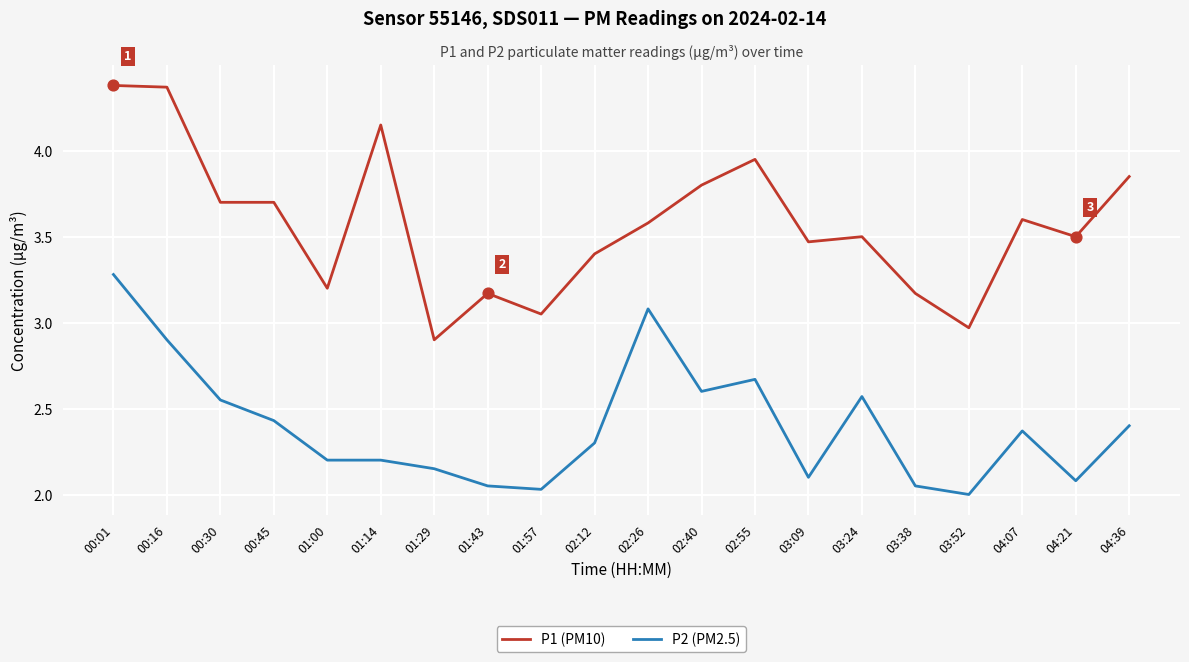

Which series has the largest range (max minus min)?

P1 (PM10)